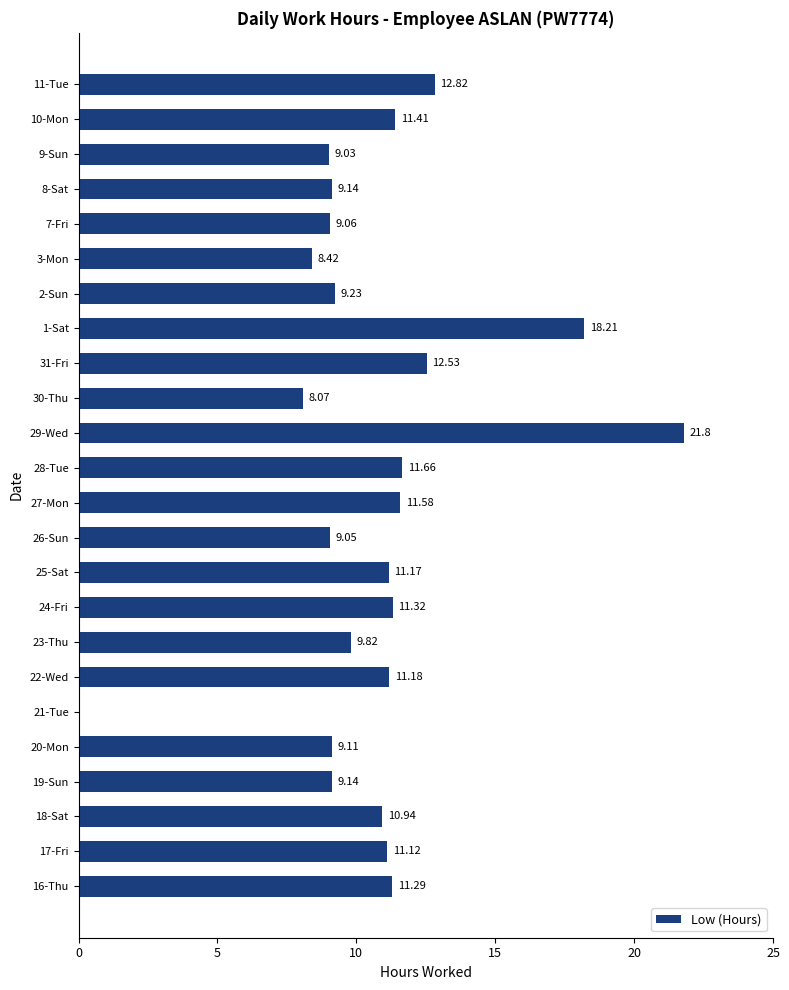

What is the sum of all values?

257.1